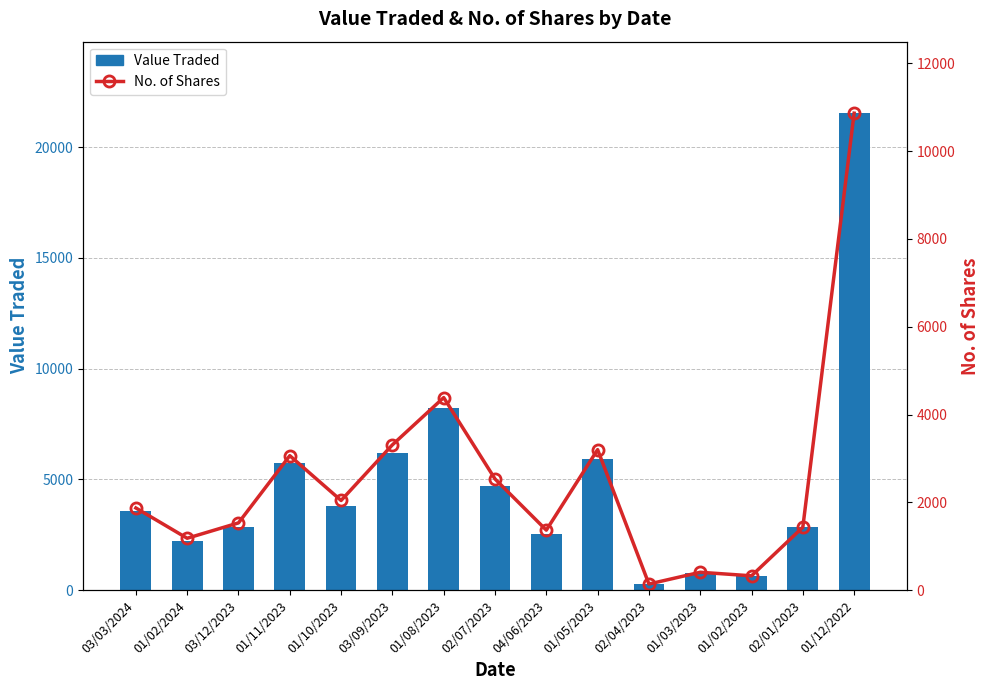

What is the total value across all series at 01/02/2024?

3410